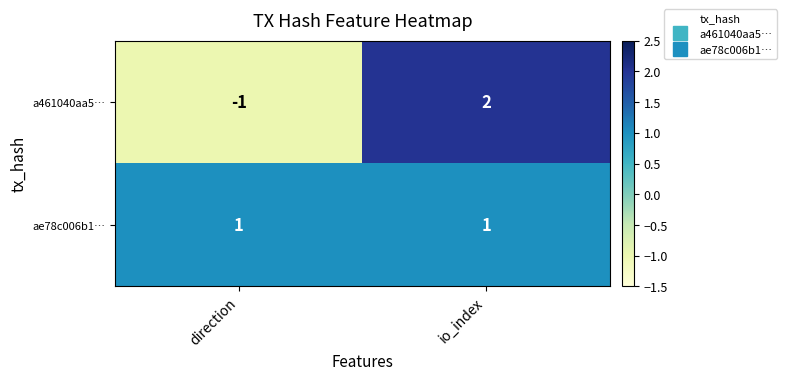

Is it true that ae78c006b1… equals 1 at direction?

True